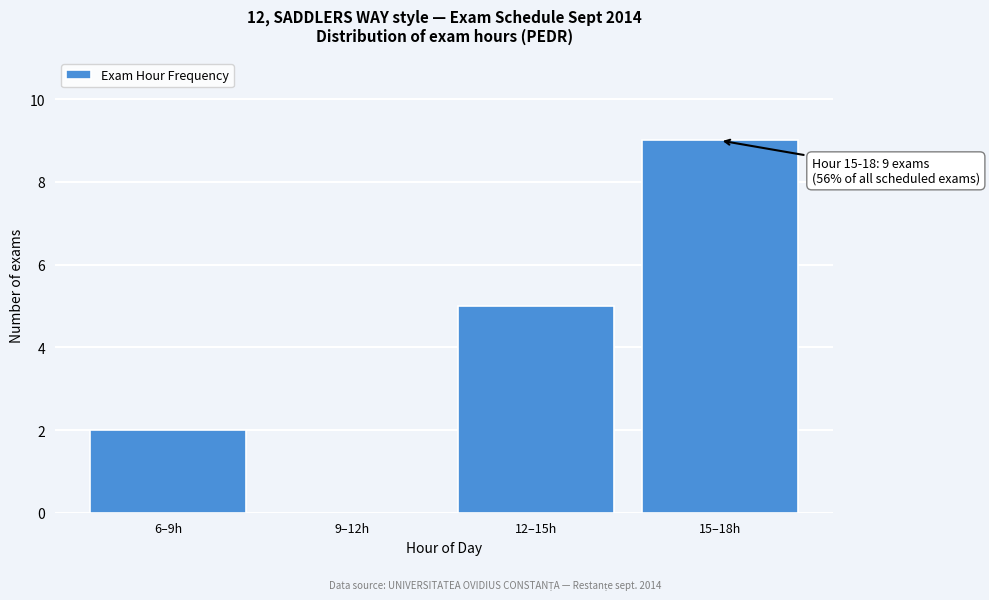

Reading left to right, list all the values displayed in this chart.

6–9h=2	9–12h=0	12–15h=5	15–18h=9